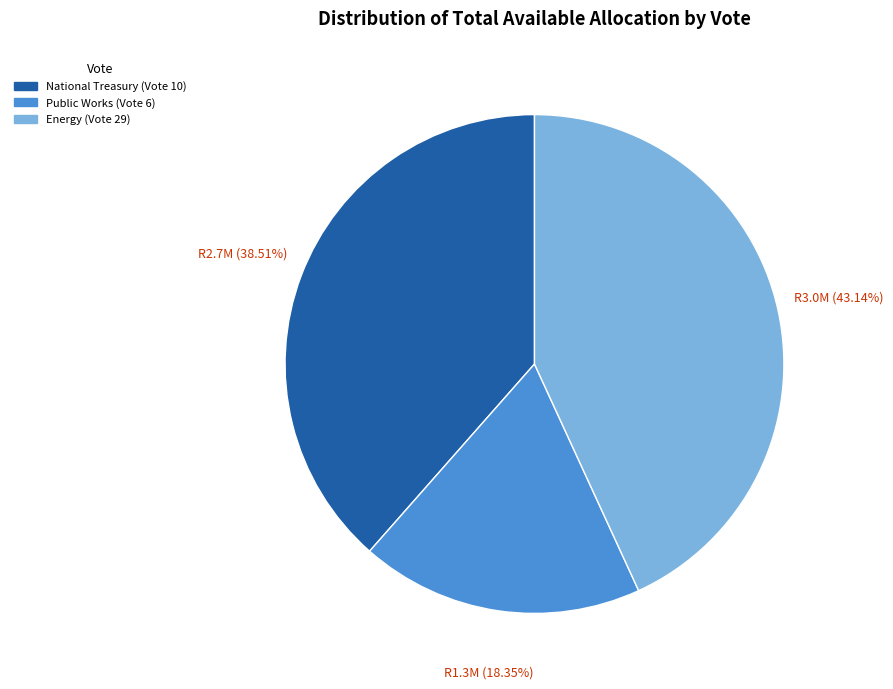

How many slices are in this pie chart?

3